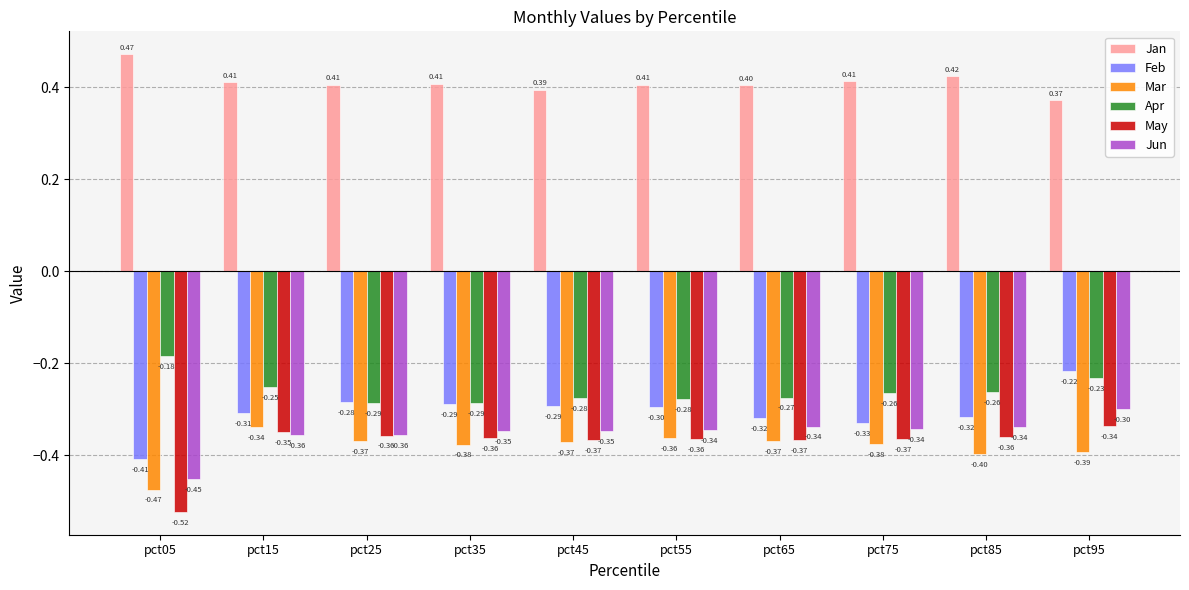

Rank the series at pct75 from lowest to highest value.

Mar, May, Jun, Feb, Apr, Jan